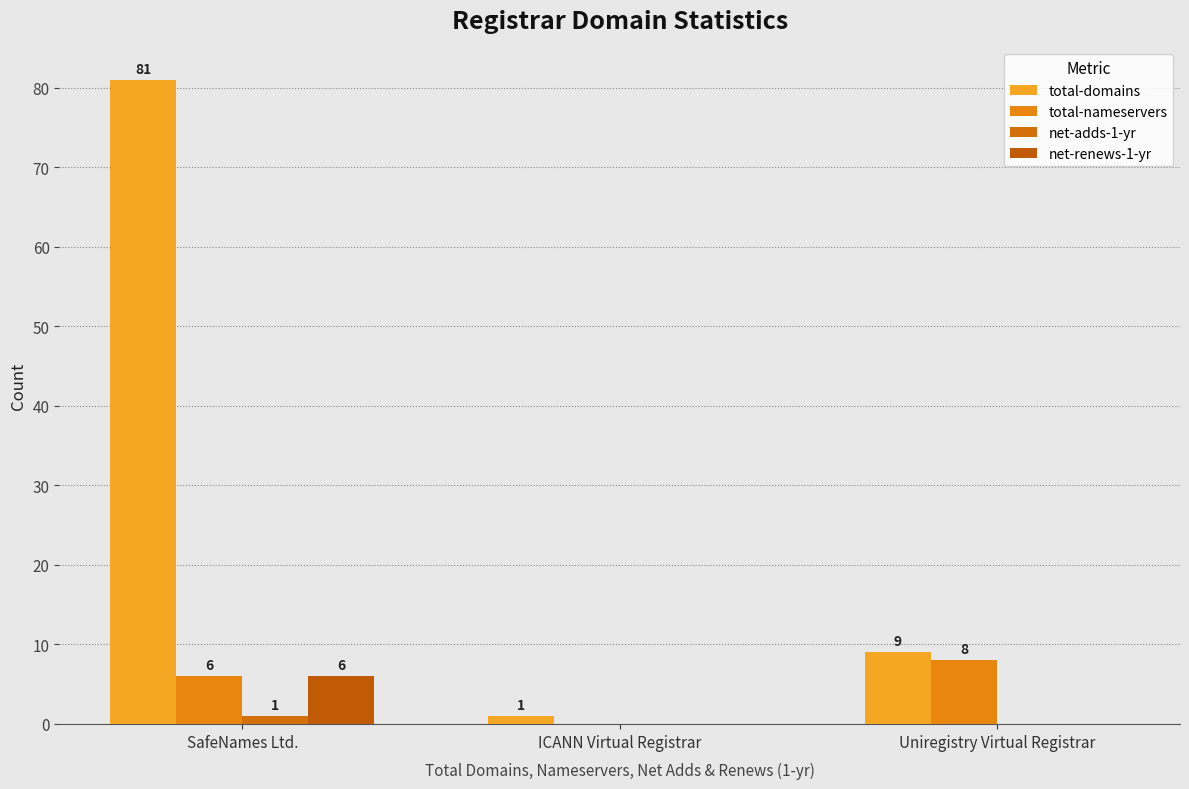

How many data points in net-adds-1-yr are above 0?

1